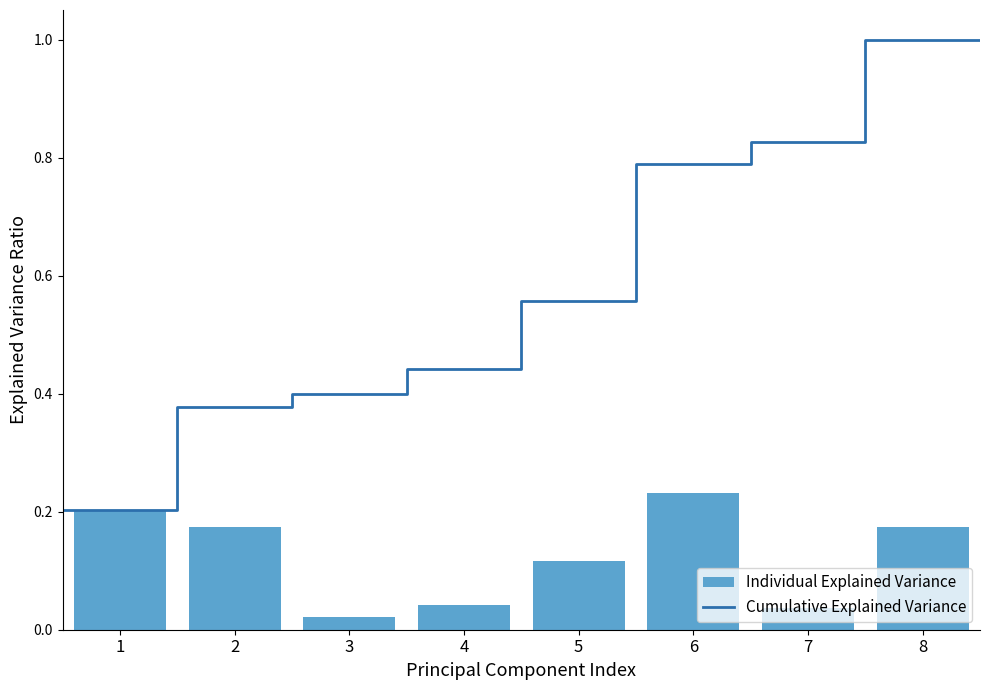

The value of Individual Explained Variance at 6 is 0.1. True or false?

False